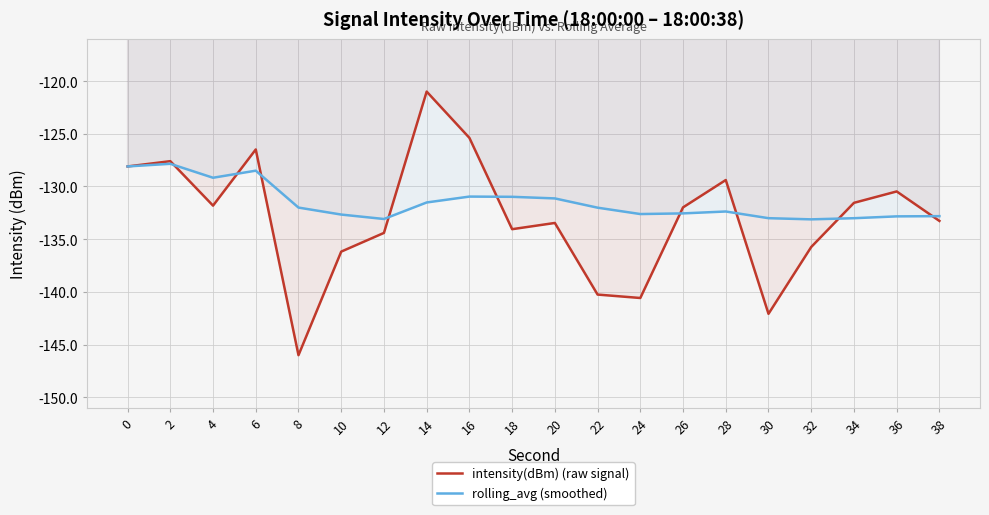

At which category is the sum across all series the highest?

14